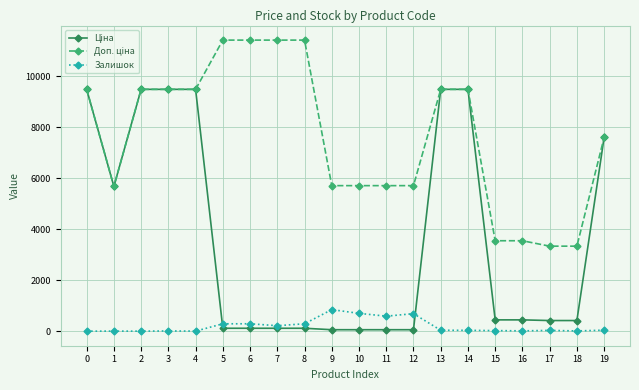

What is the maximum value shown in the chart?

11410.0